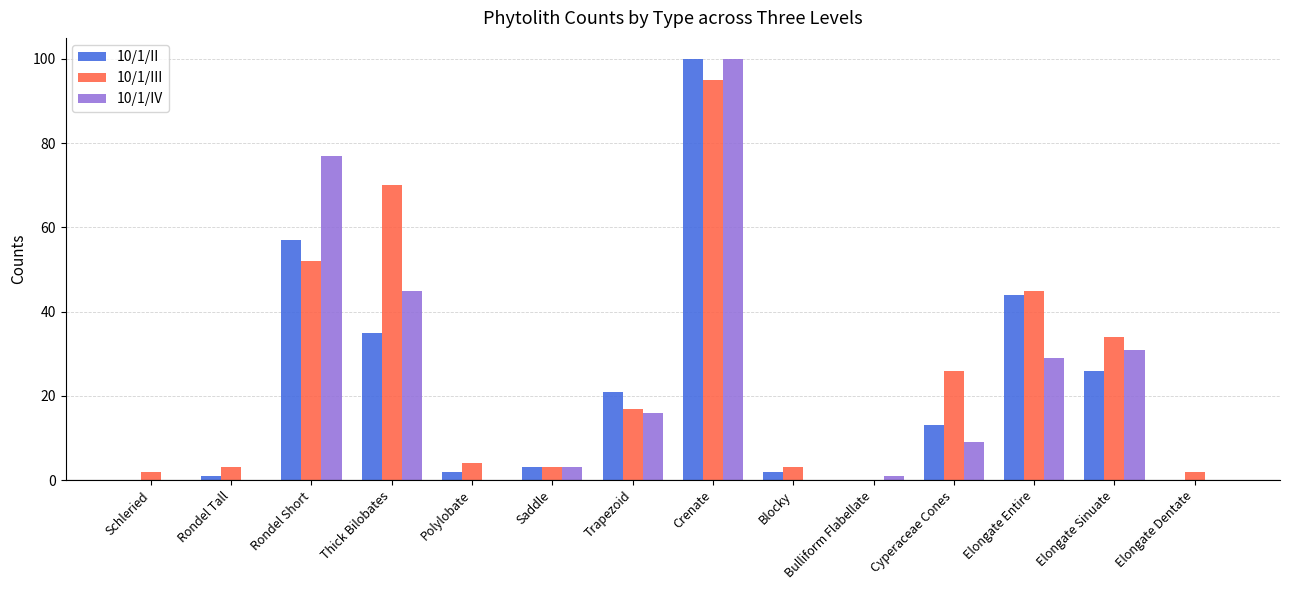

Between Elongate Sinuate and Elongate Dentate, which series saw the biggest shift?

10/1/III